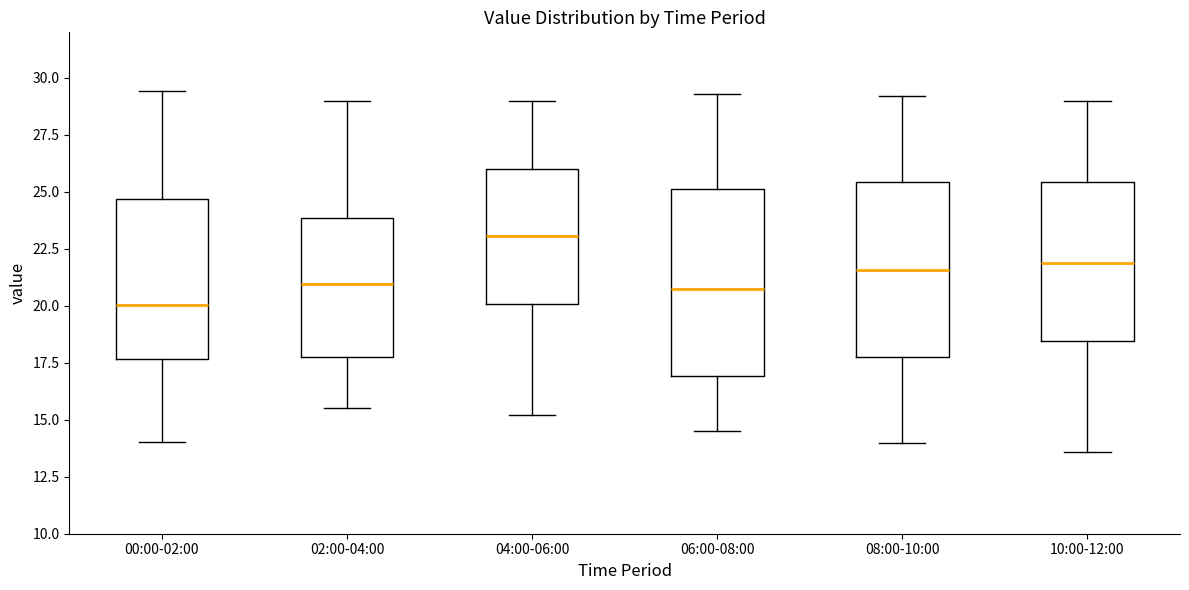

Reading left to right, transcribe this box plot: for each box, give where its median line is, the range the box spans, and where its two whiskers end, as read against the y-axis. The values are not printed on the chart, so give them approximately, as read against the axis.

00:00-02:00: median 20.0, box 17.5 to 24.5, whiskers 14.0 to 29.5
02:00-04:00: median 21.0, box 18.0 to 24.0, whiskers 15.5 to 29.0
04:00-06:00: median 23.0, box 20.0 to 26.0, whiskers 15.0 to 29.0
06:00-08:00: median 21.0, box 17.0 to 25.0, whiskers 14.5 to 29.5
08:00-10:00: median 21.5, box 18.0 to 25.5, whiskers 14.0 to 29.0
10:00-12:00: median 22.0, box 18.5 to 25.5, whiskers 13.5 to 29.0